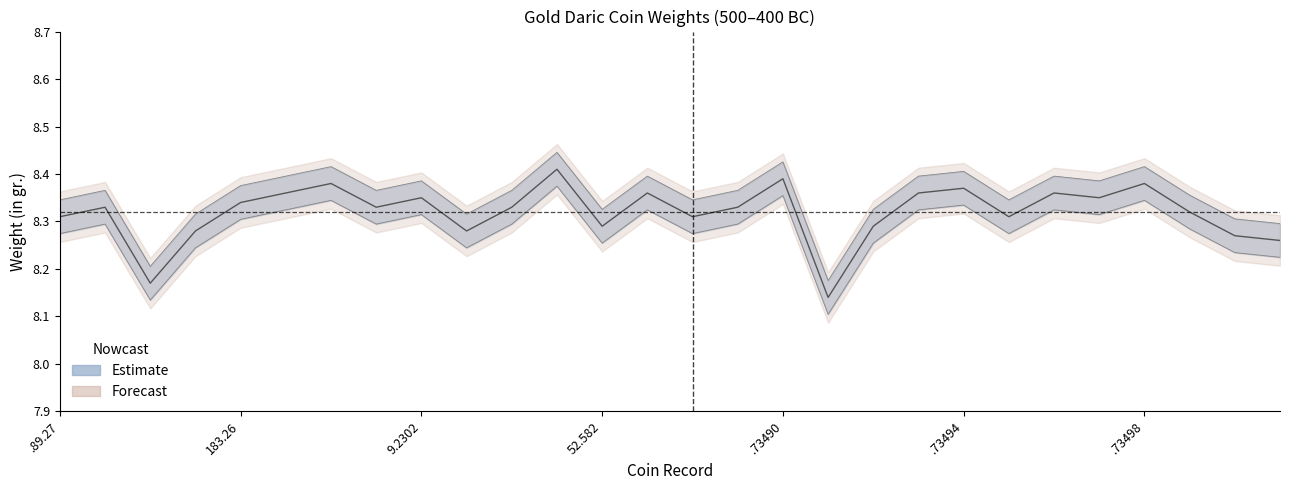

How many points are higher than both their immediate neighbors (excluding endpoints)?

9